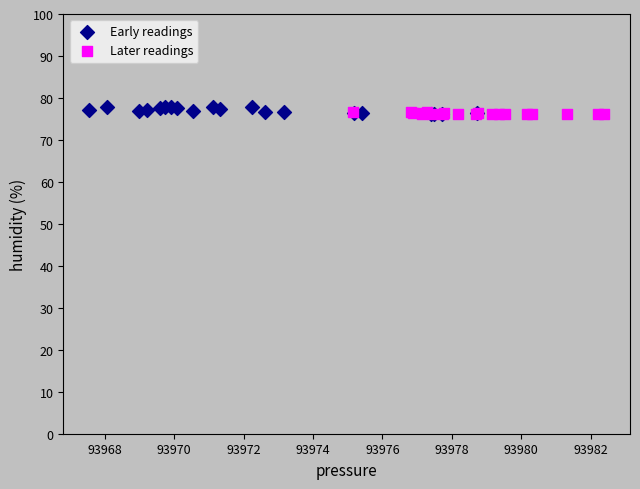

What are all the series names shown in the legend?

Early readings, Later readings